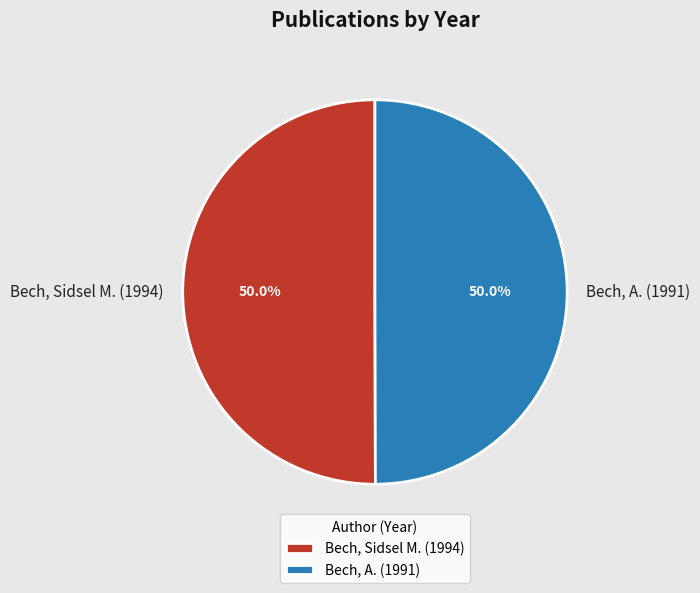

How many slices are in this pie chart?

2